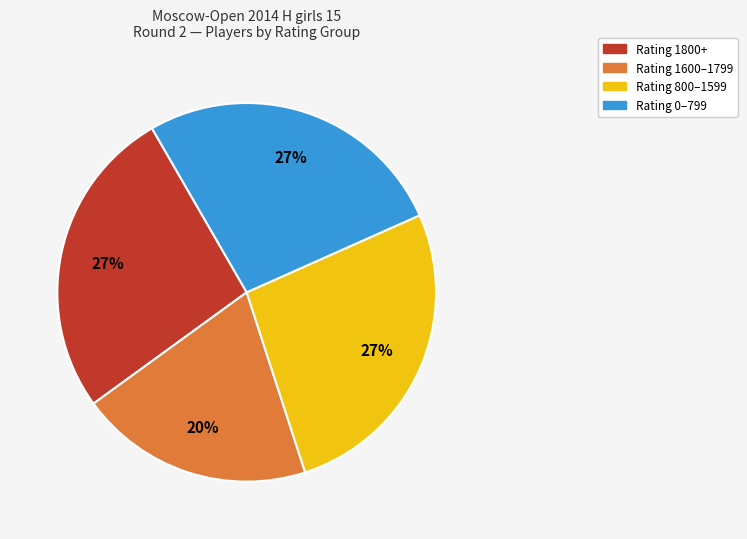

Does any single category account for the majority?

No